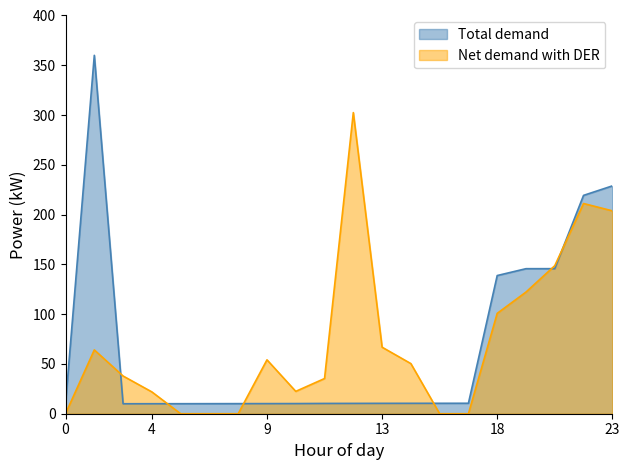

List the series in order of their peak value, highest first.

Total demand, Net demand with DER